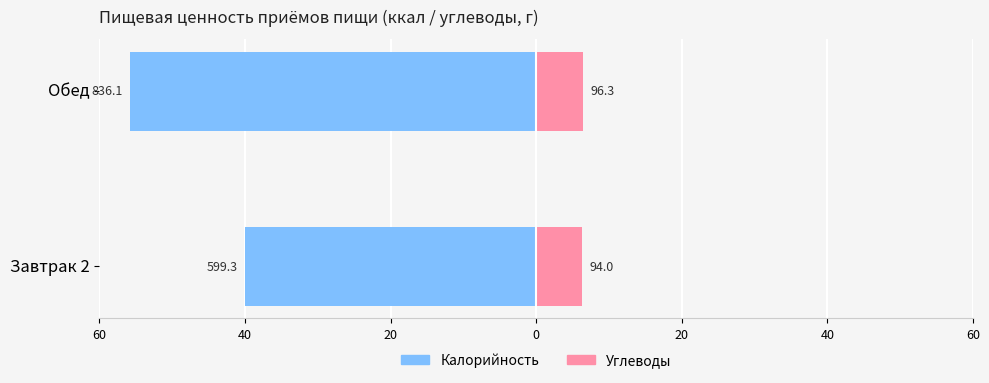

What is the value of the Калорийность bar at the 2nd from the left?

-55.7